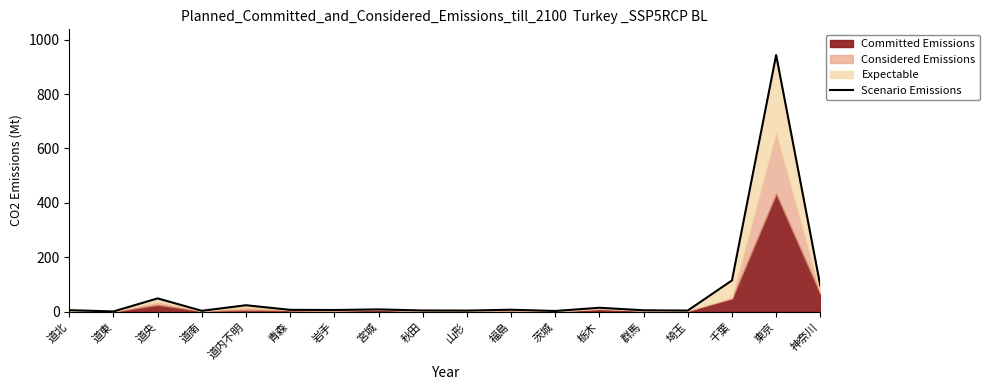

Where is the data nearest to the value 472?

千葉